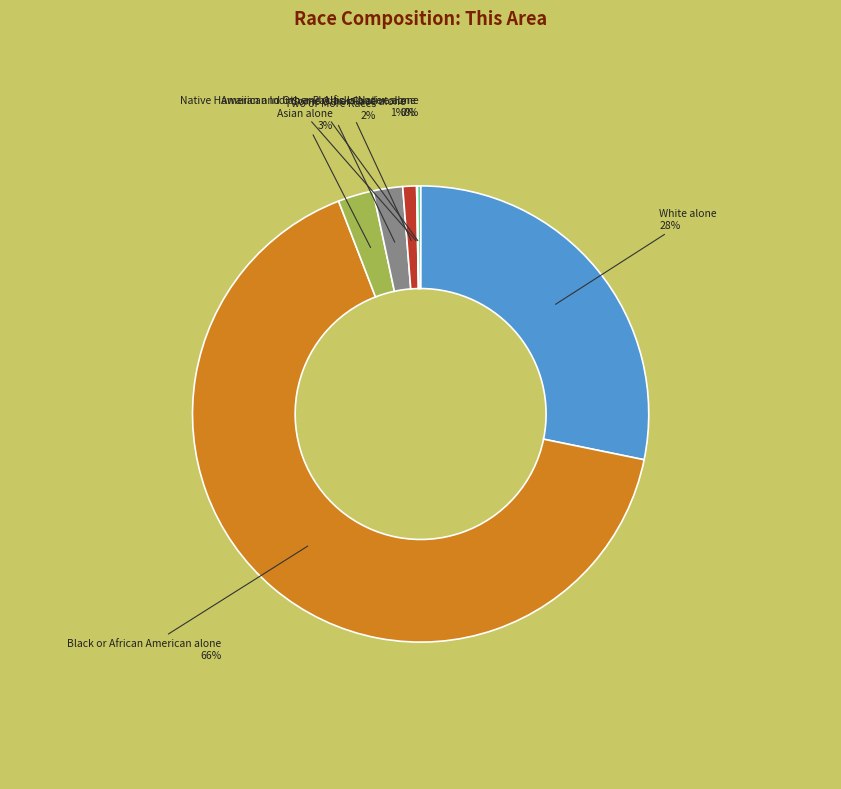

Which slice is the largest?

Black or African American alone